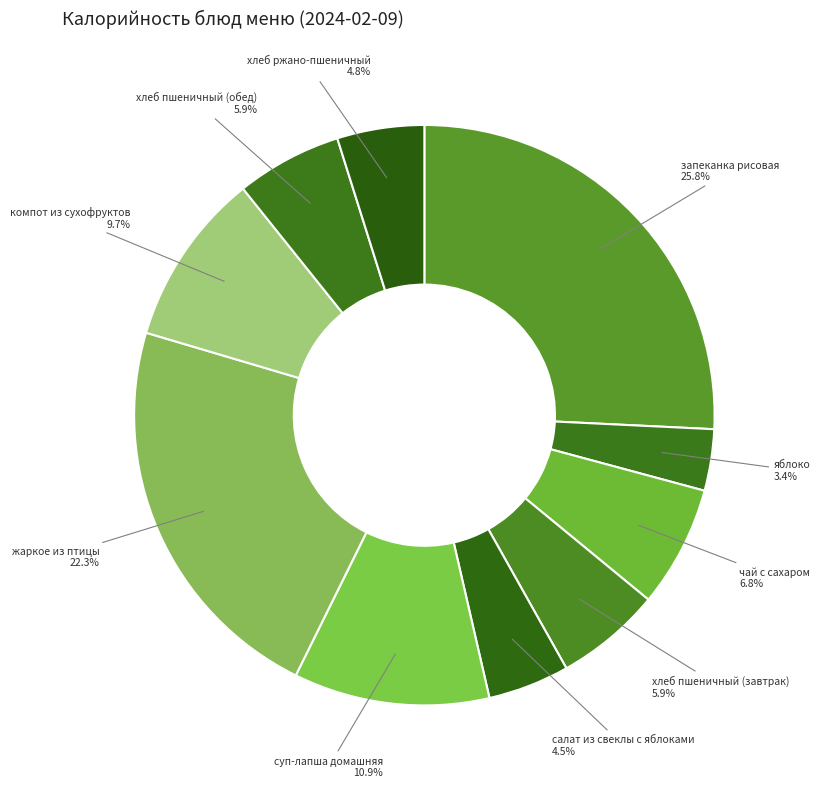

How much of the chart is everything except запеканка рисовая?

74.2%